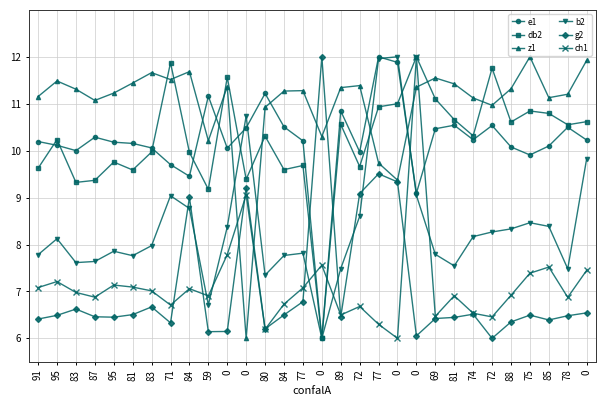

True or false: db2 has a value of 10.0 at 83.

True